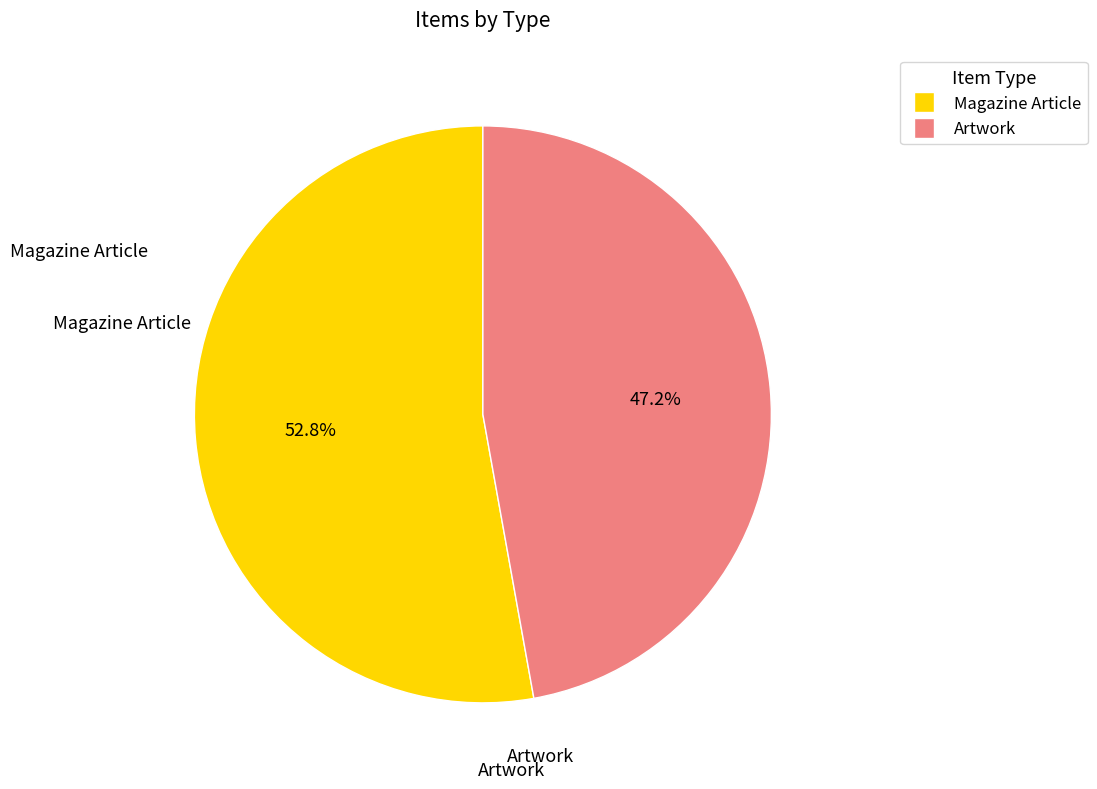

Count the number of slices in the pie.

2